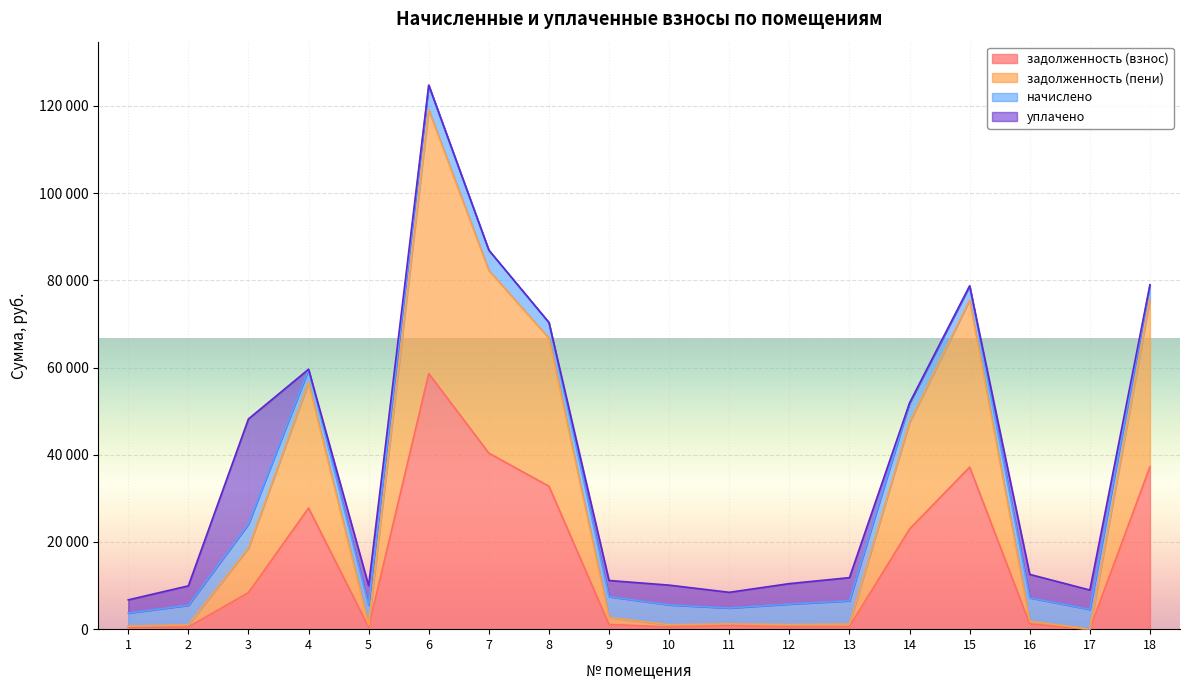

Does the chart display data point markers on the line(s)?

No